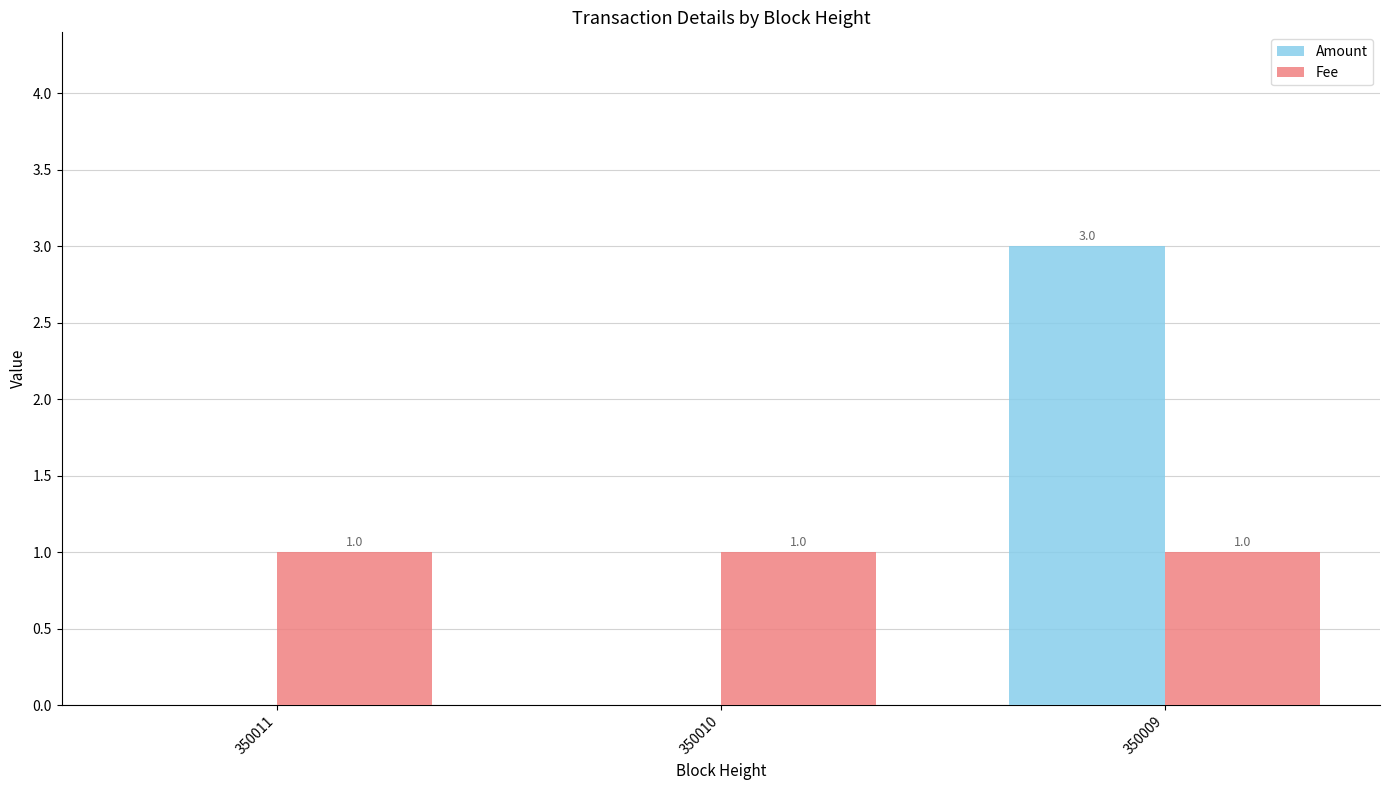

What is the sum of all Amount values?

3